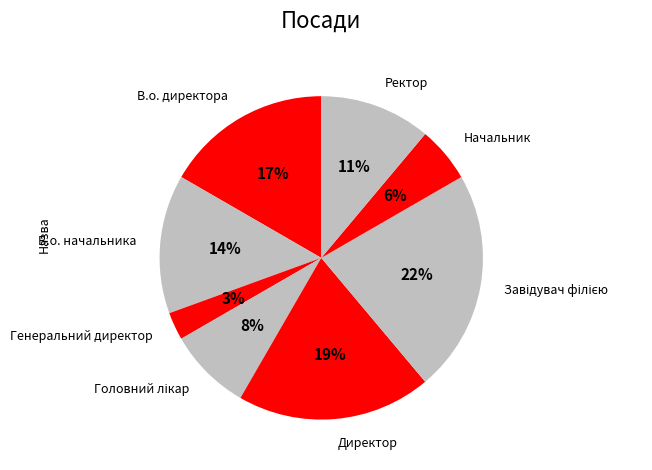

What is the smallest slice in the pie chart?

Генеральний директор